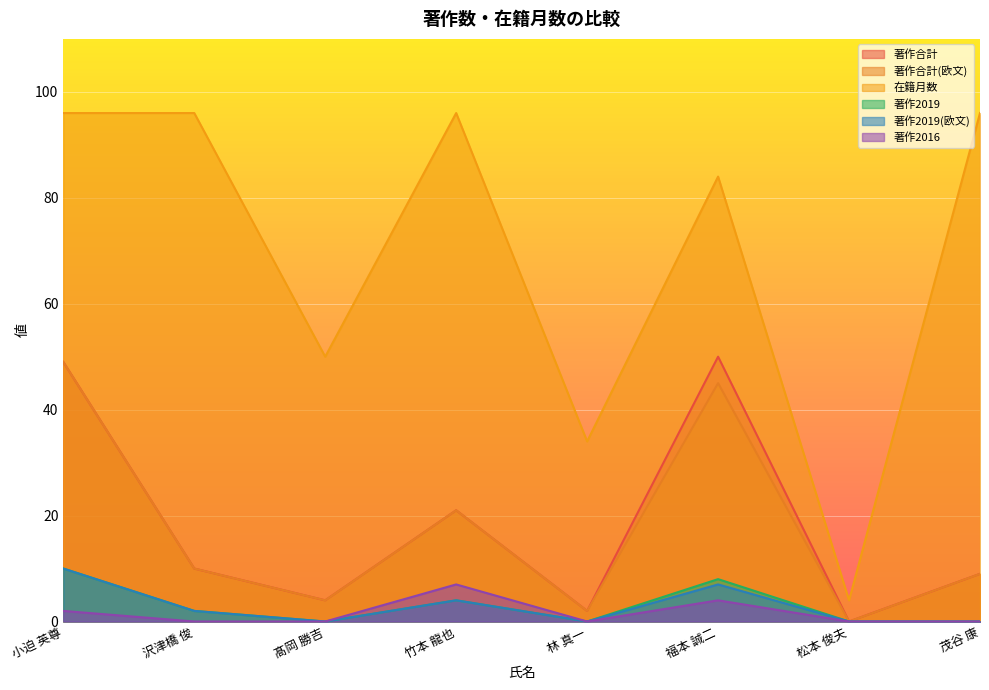

Where is the first local minimum for 著作2019?

髙岡 勝吉